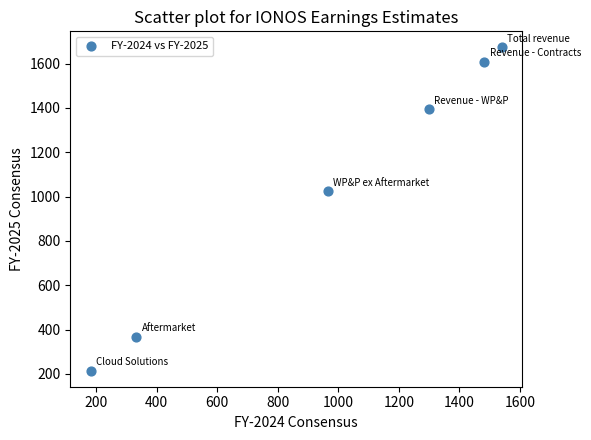

What is the range of Y values (max minus min)?

1456.8